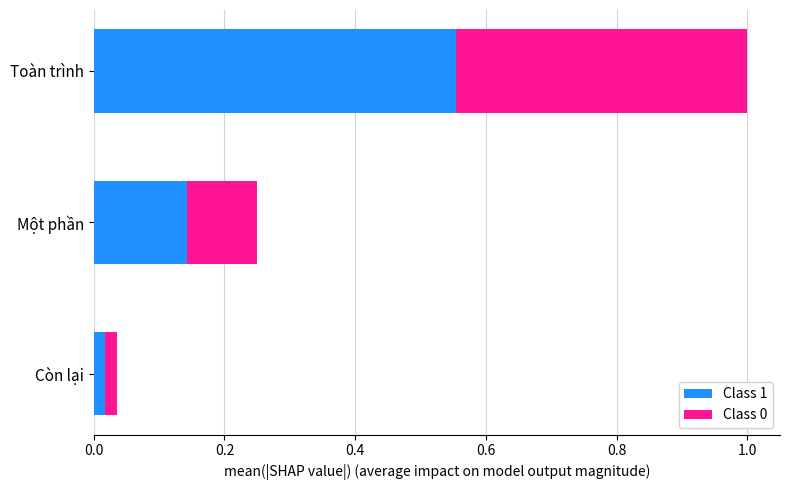

At which label does Class 1 reach its peak?

Toàn trình